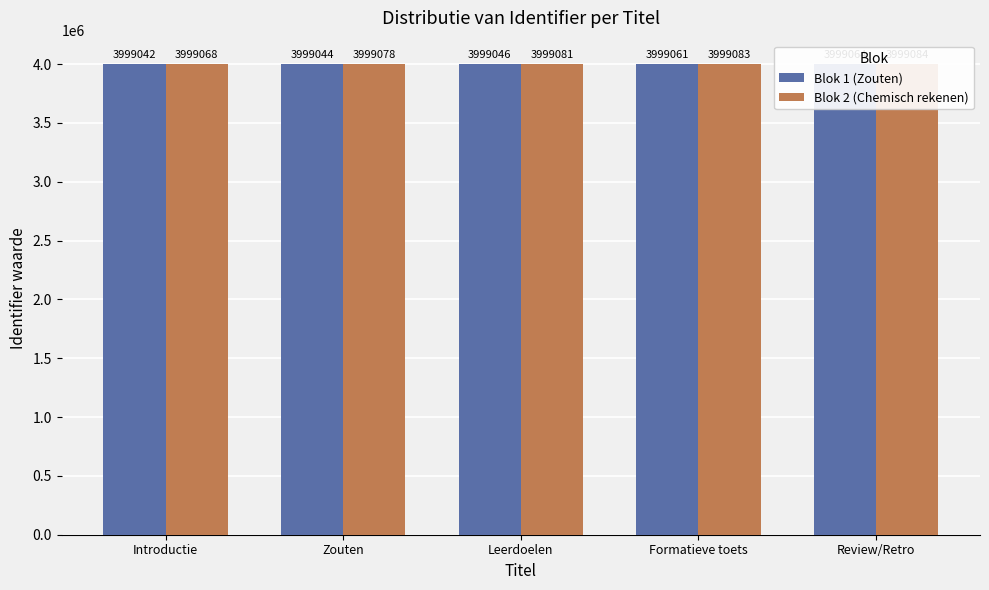

Reading left to right, extract all data points from this chart.

Blok 1 (Zouten): Introductie=3999042	Zouten=3999044	Leerdoelen=3999046	Formatieve toets=3999061	Review/Retro=3999064
Blok 2 (Chemisch rekenen): Introductie=3999068	Zouten=3999078	Leerdoelen=3999081	Formatieve toets=3999083	Review/Retro=3999084